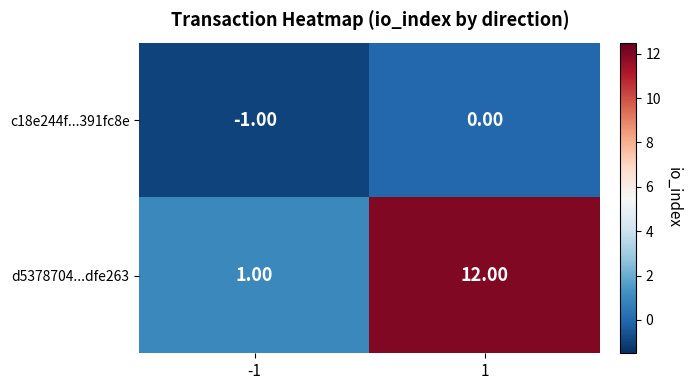

Between -1 and 1, which series saw the biggest shift?

d5378704...dfe263